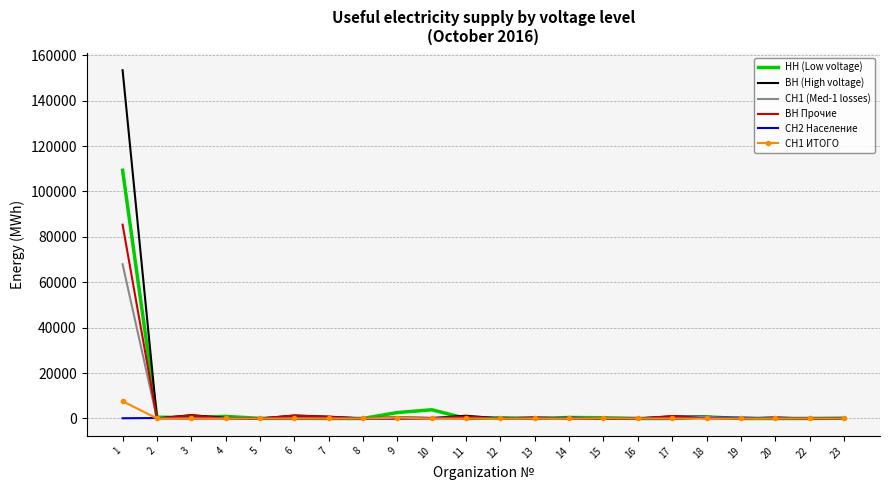

Count the number of data series in this chart.

6